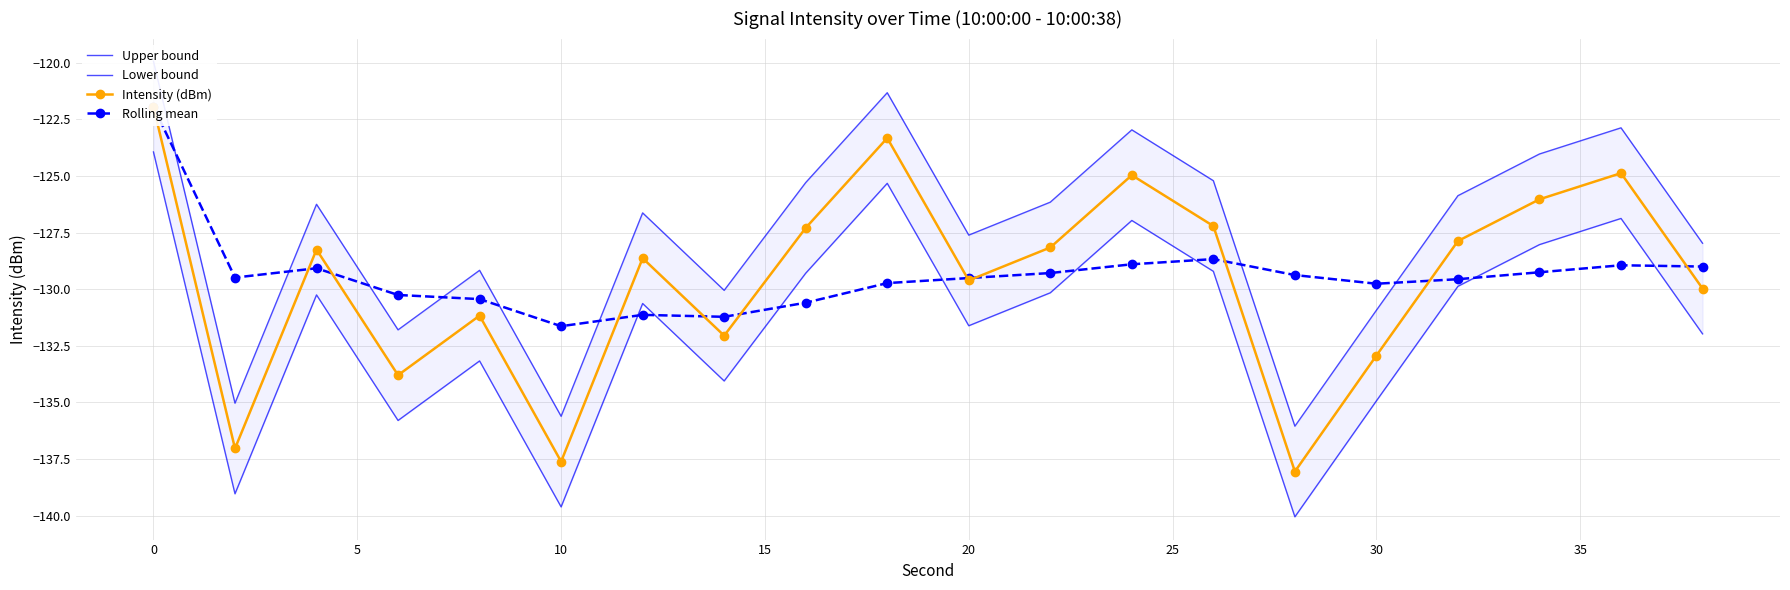

What is the maximum value for Rolling mean?

-121.9